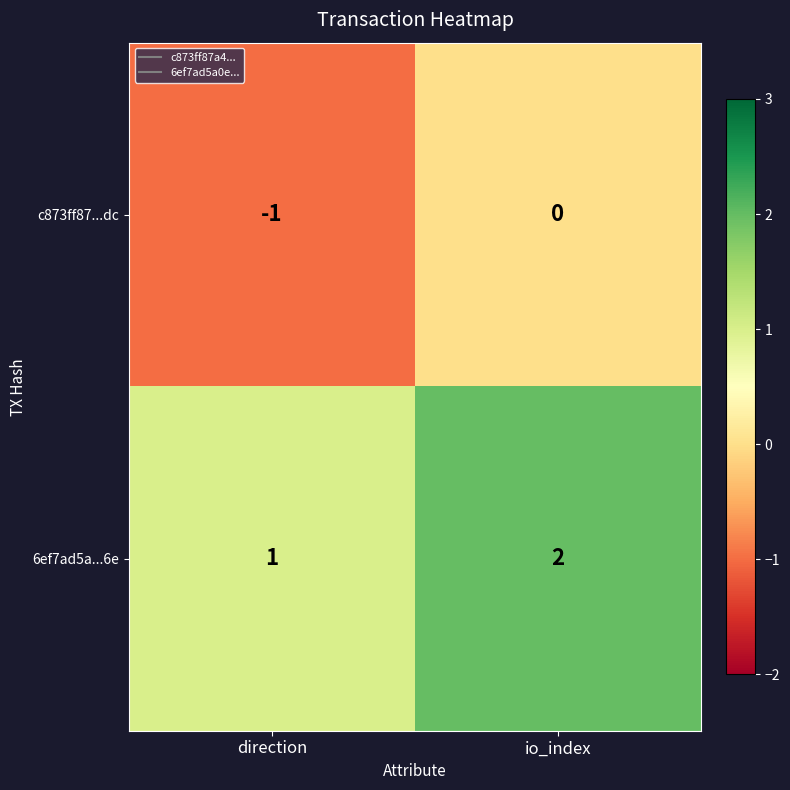

True or false: c873ff87...dc has a value of -1 at direction.

True